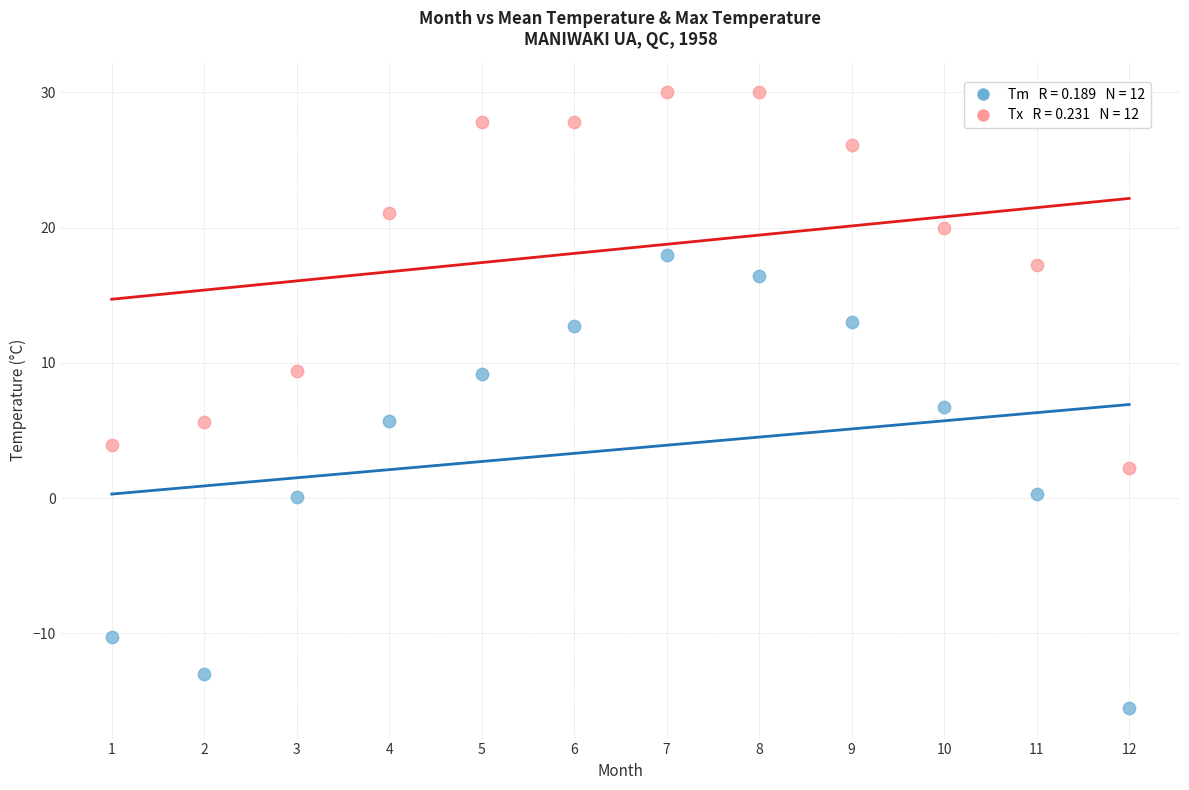

Across all data points, what is the range of X values (max minus min)?

11.0